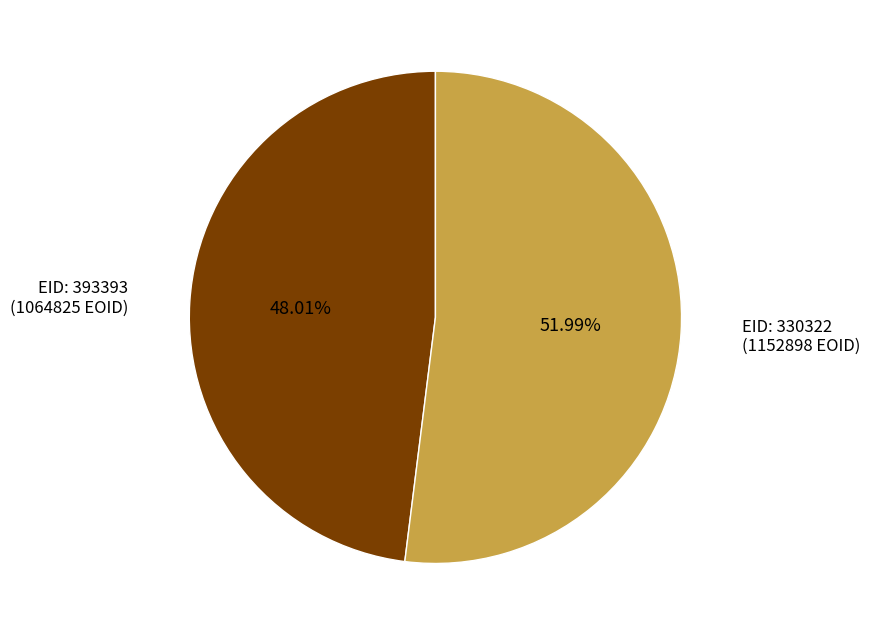

Is there a majority slice in this chart?

Yes